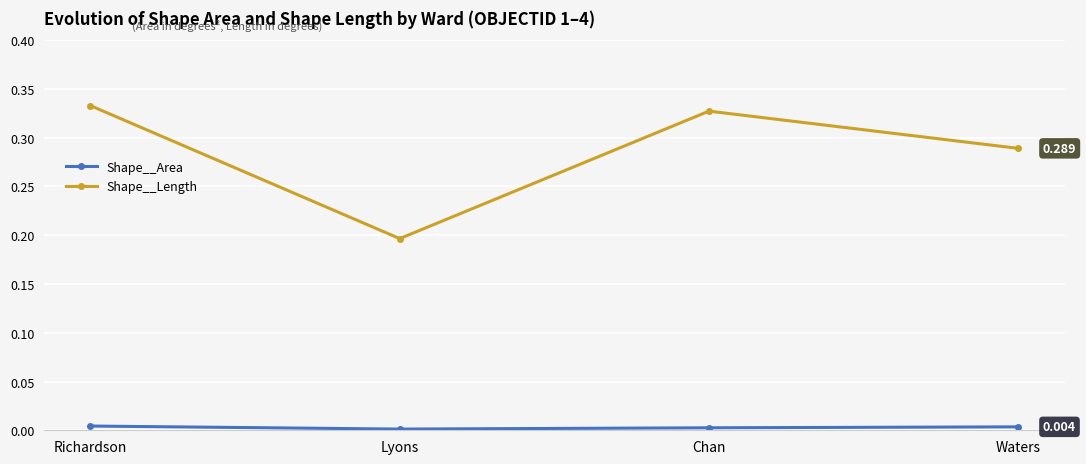

Where is the first local maximum for Shape__Length?

Chan